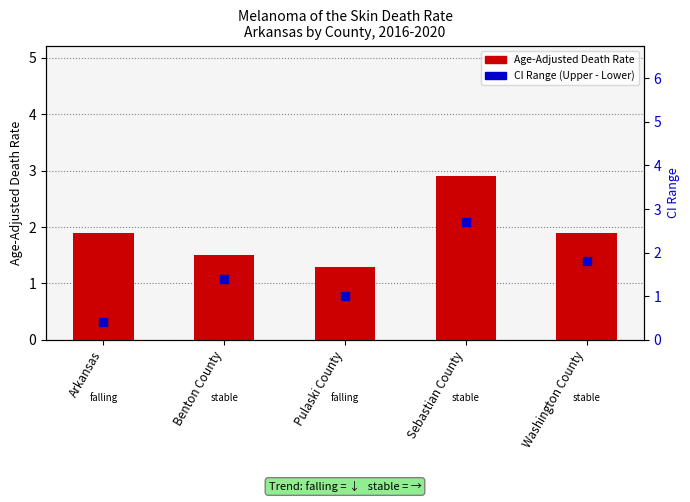

What are all the series names shown in the legend?

Age-Adjusted Death Rate, CI Range (Upper - Lower)